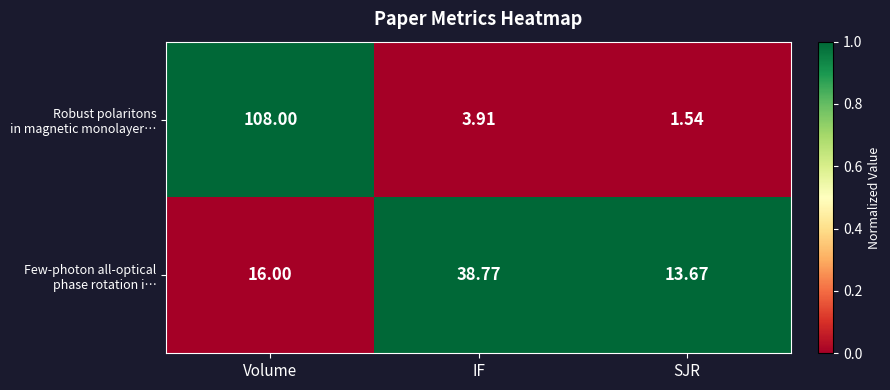

How many data points does each series have?

3